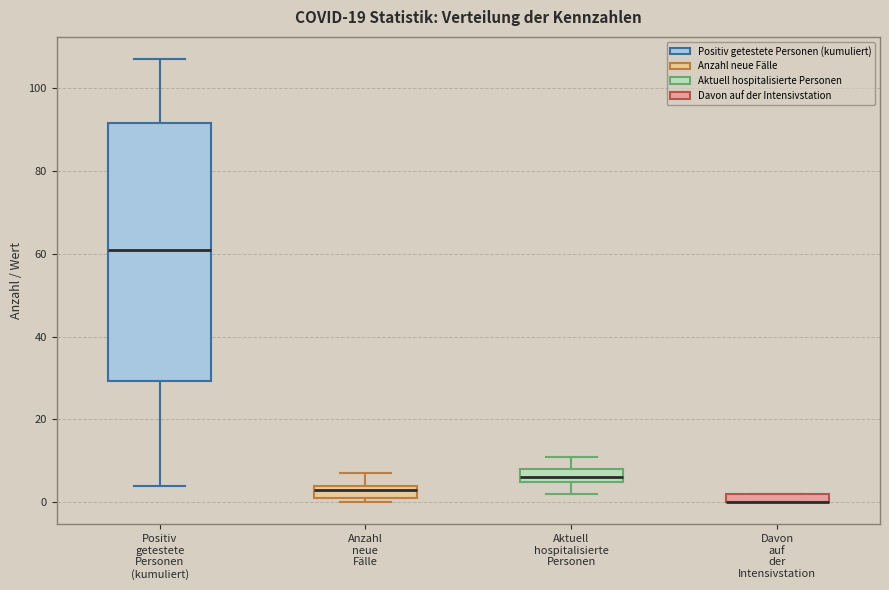

Where is the upper edge of the box for Aktuell hospitalisierte Personen on the y-axis? The values are not printed on the chart, so give them approximately, as read against the axis.

8